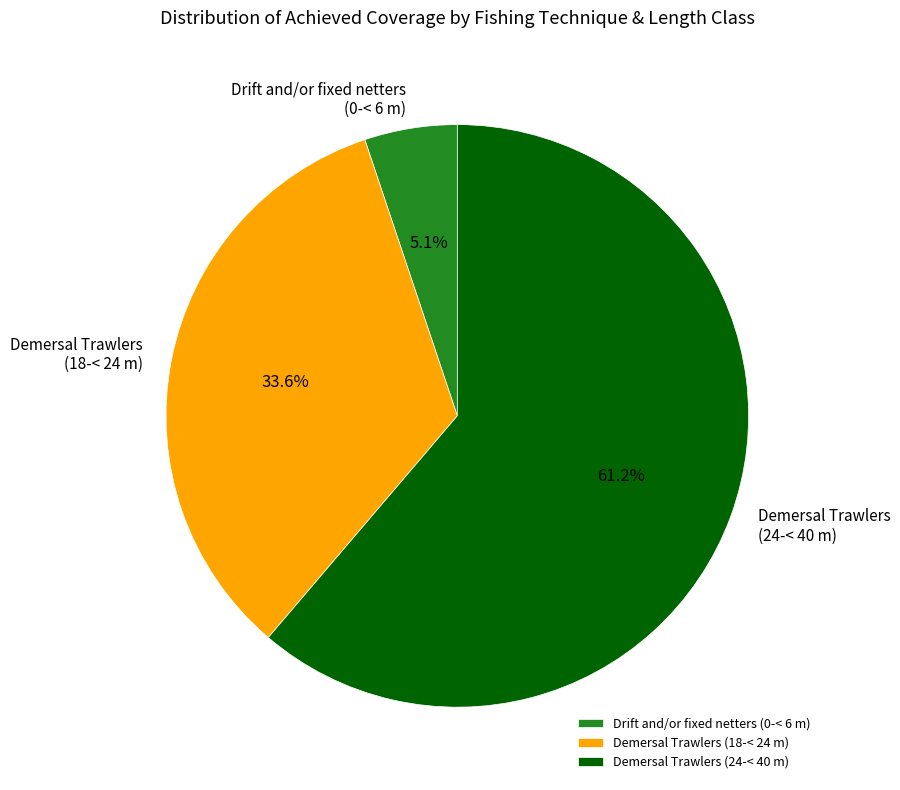

Count the number of slices in the pie.

3